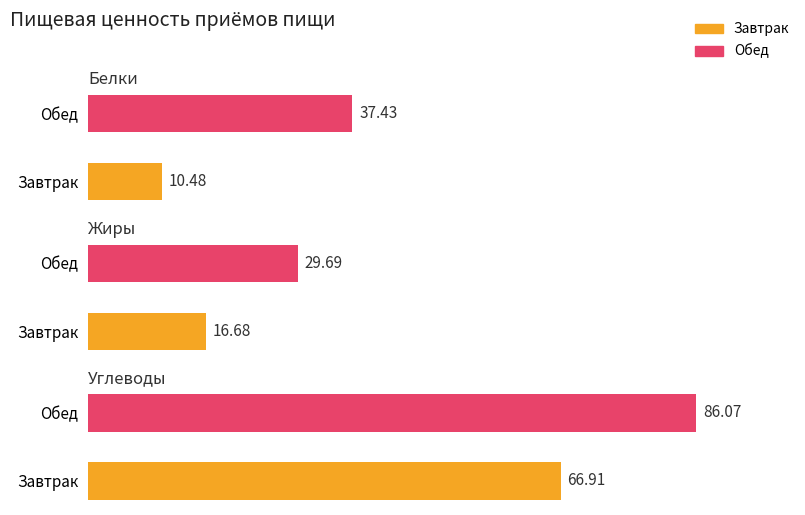

True or false: Углеводы has a value of 86.1 at Обед.

True